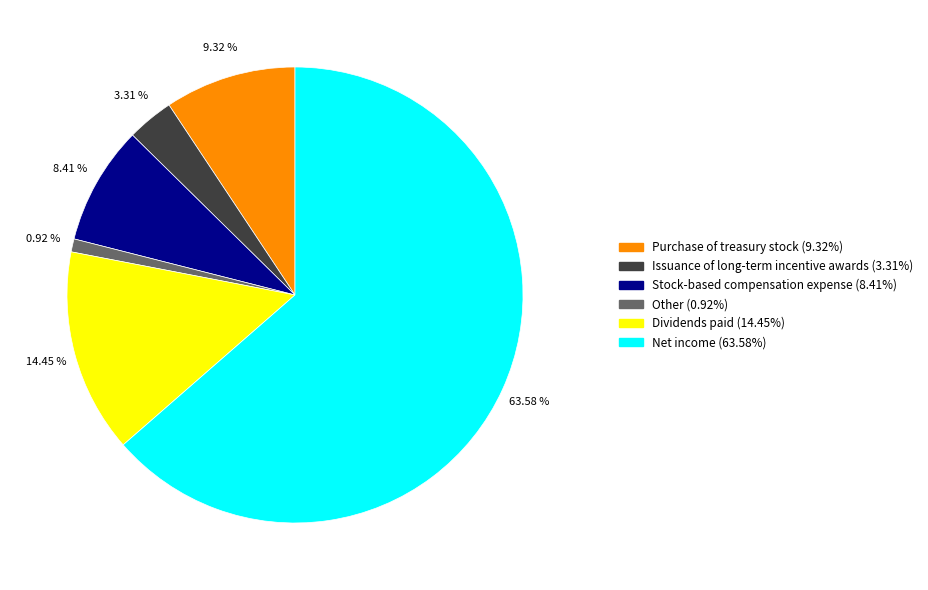

What percentage is the Stock-based compensation expense slice, to the nearest percent?

8%